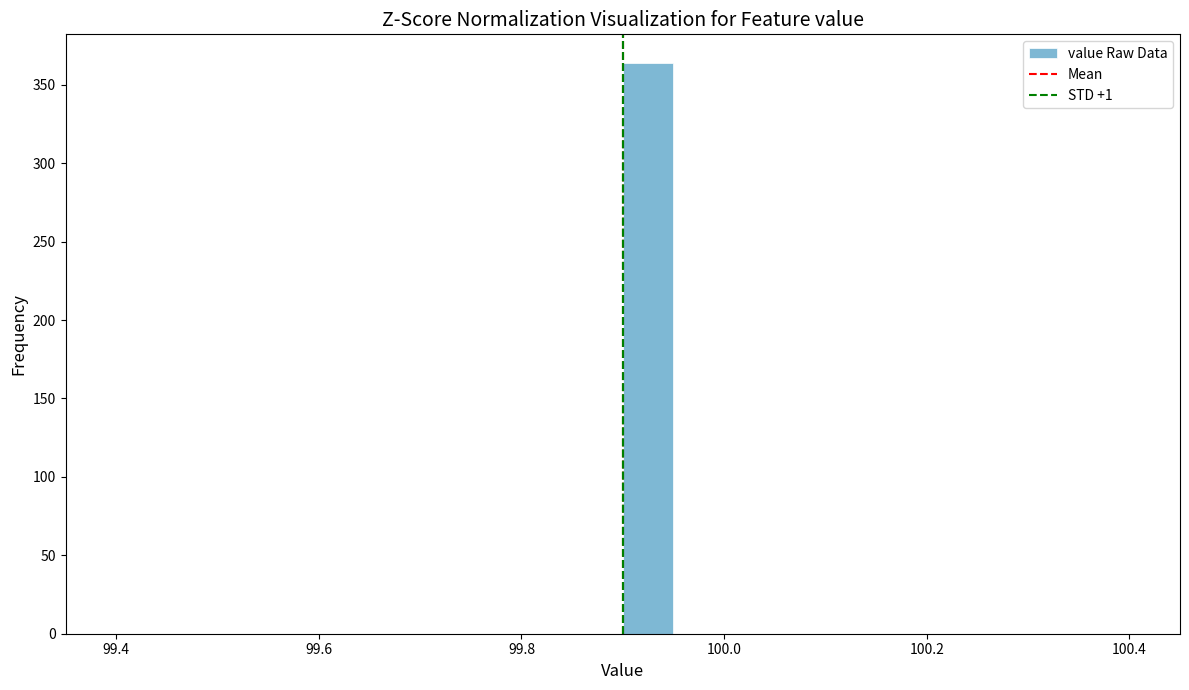

Around what value on the x-axis is the tallest bar? Give the approximate position of its centre, as read against the axis.

99.92